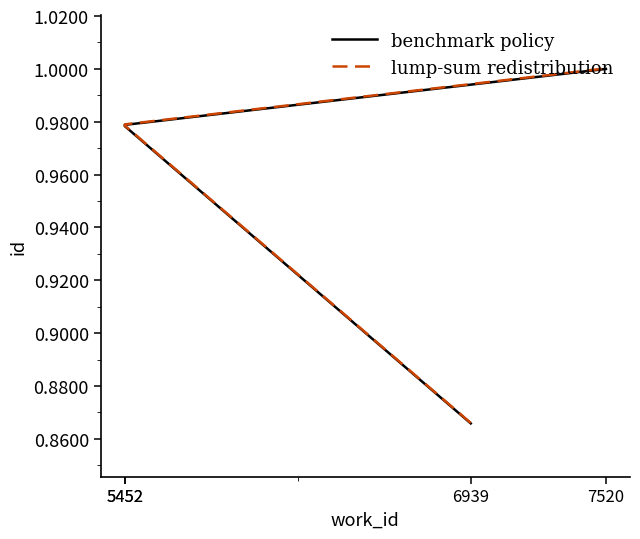

True or false: lump-sum redistribution and benchmark policy intersect in this chart.

False